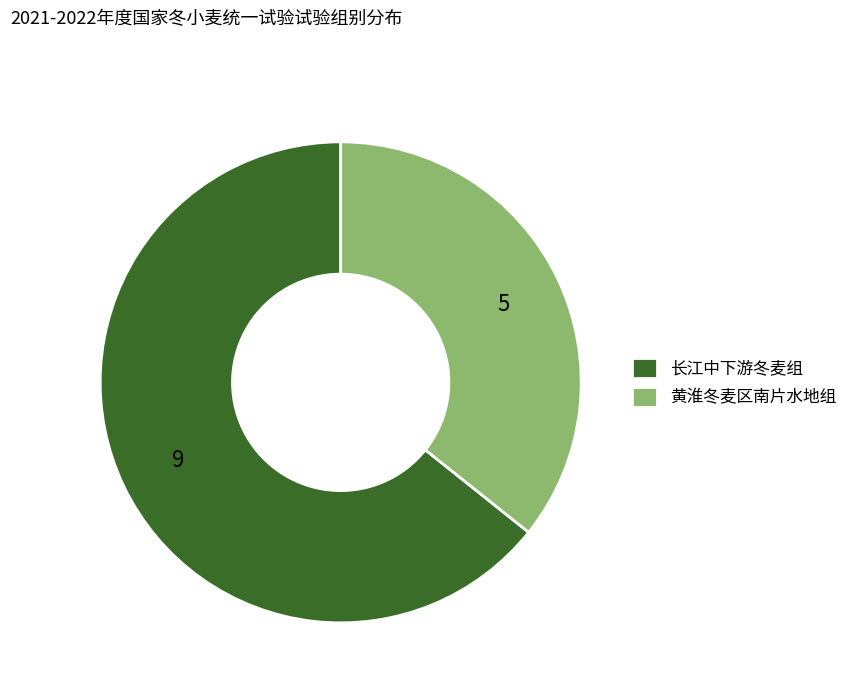

Is the sum of 黄淮冬麦区南片水地组 and 长江中下游冬麦组 greater than half?

Yes